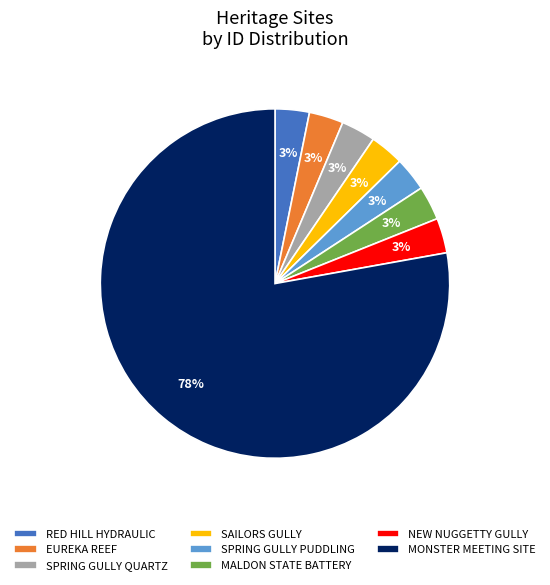

To the nearest percent, what portion does EUREKA REEF represent?

3%